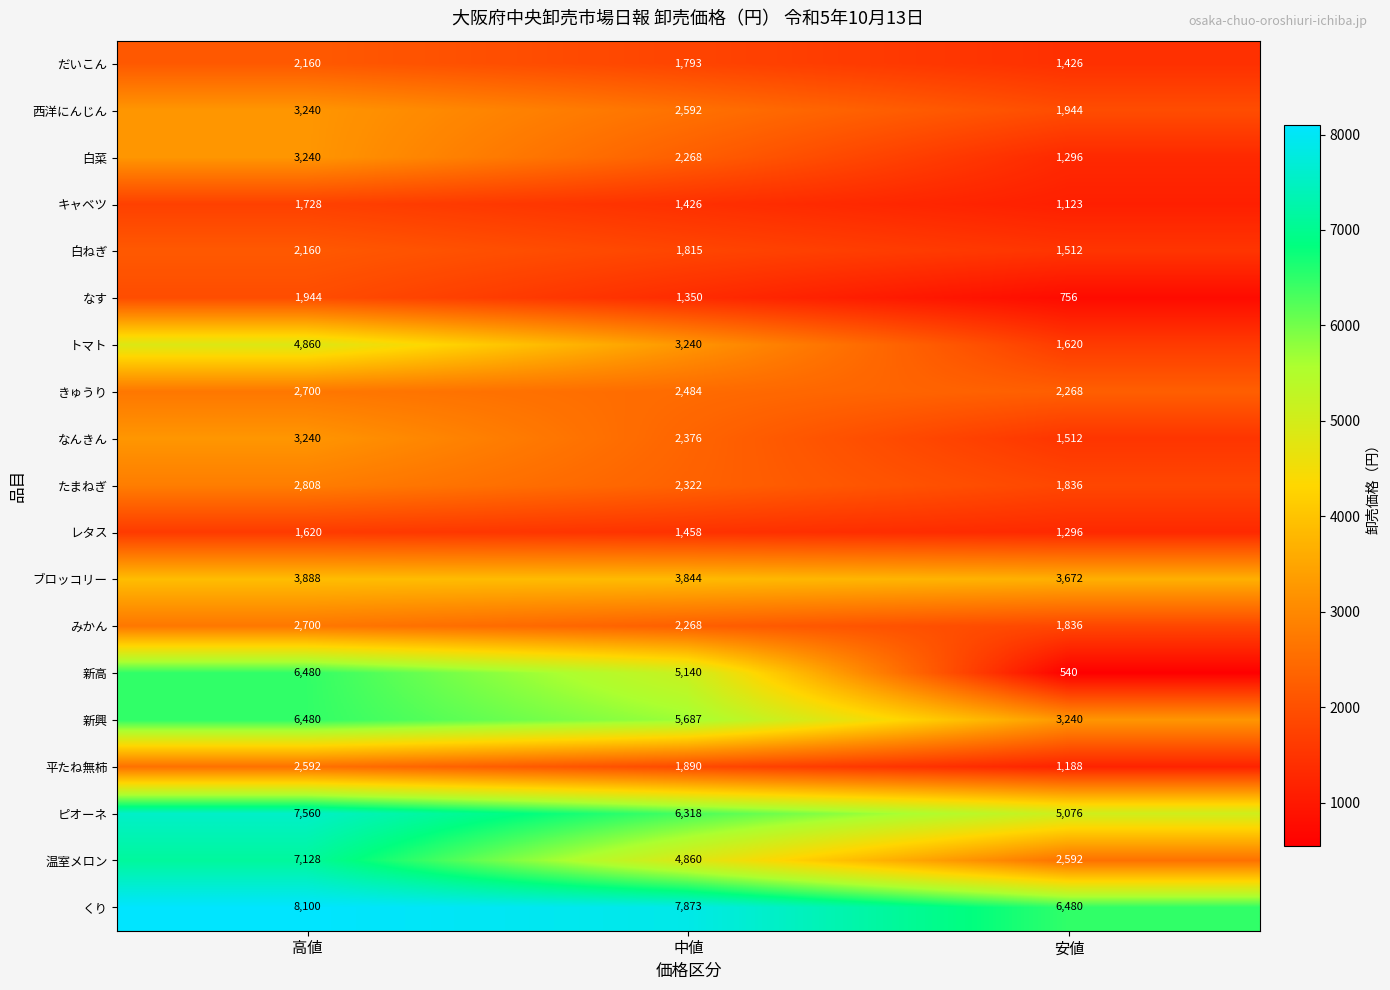

How many 西洋にんじん values are between 1944 and 3240?

3